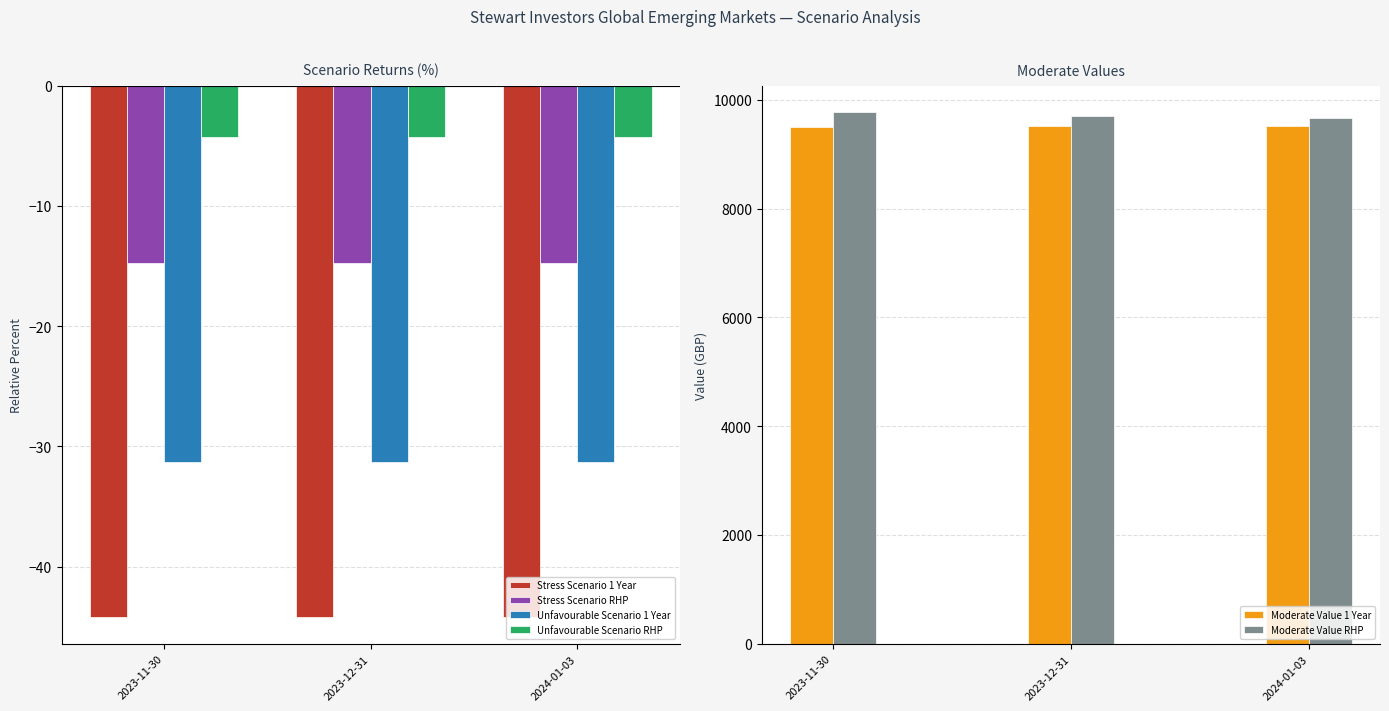

At which category does the chart reach its peak across all series?

2023-11-30